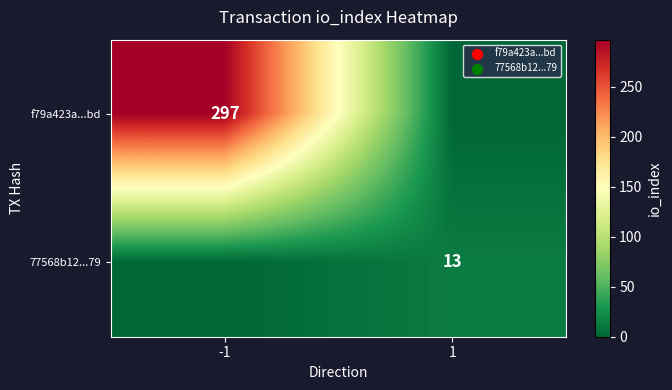

The 77568b12...79 series shows 6 at 1. True or false?

False